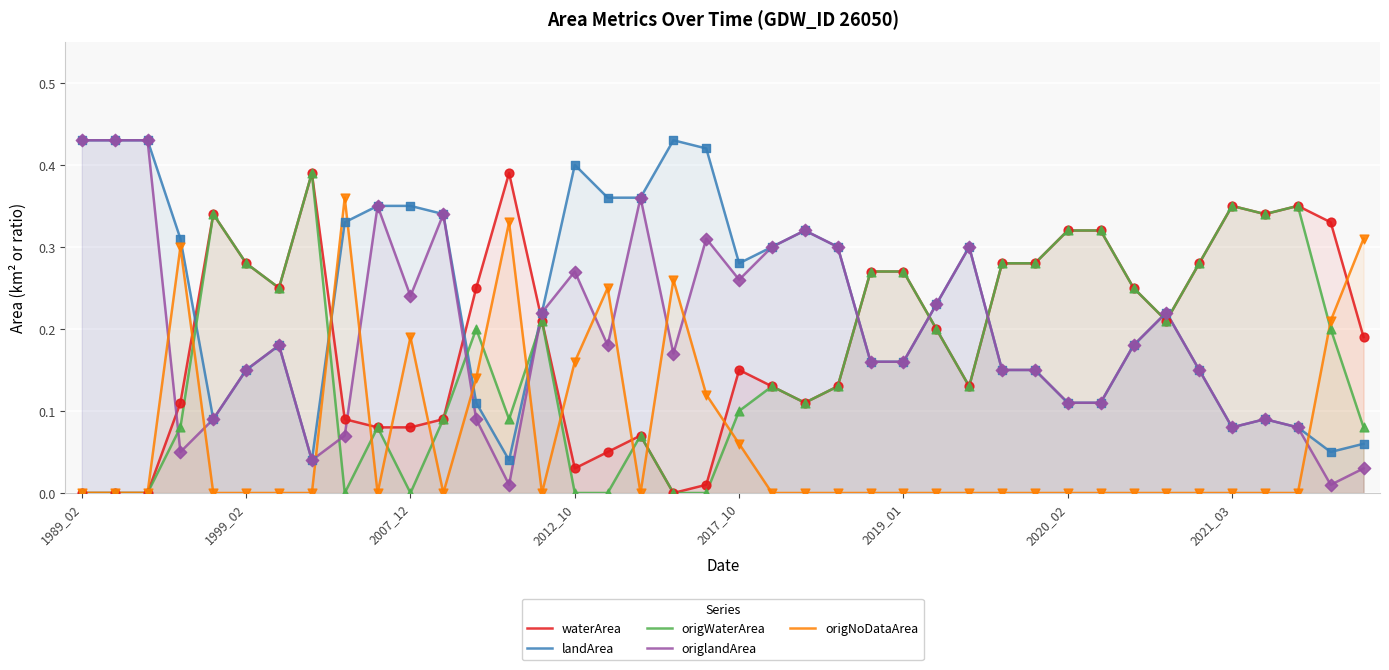

What is the total value across all series at 21?

0.9